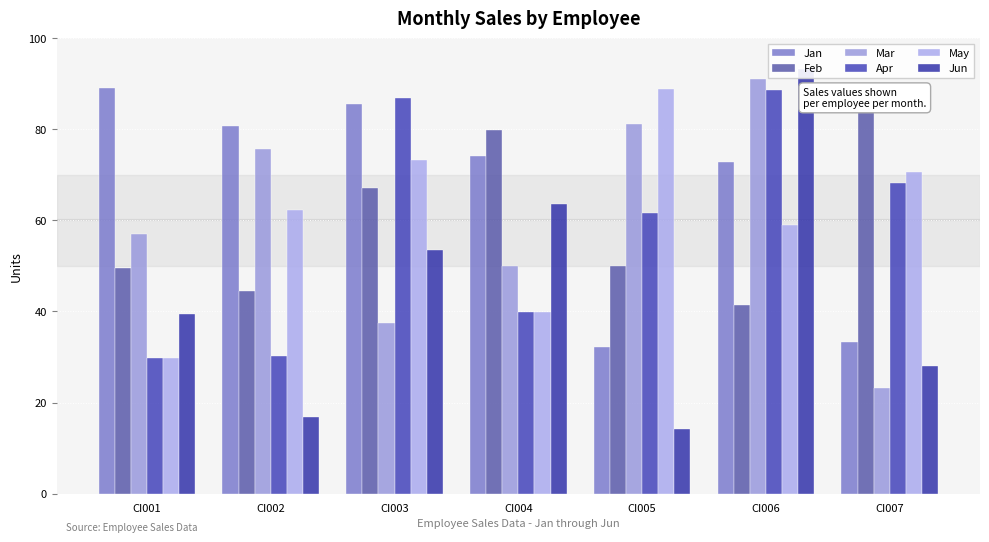

What is the value of the Mar bar at the 3rd from the left?

37.5